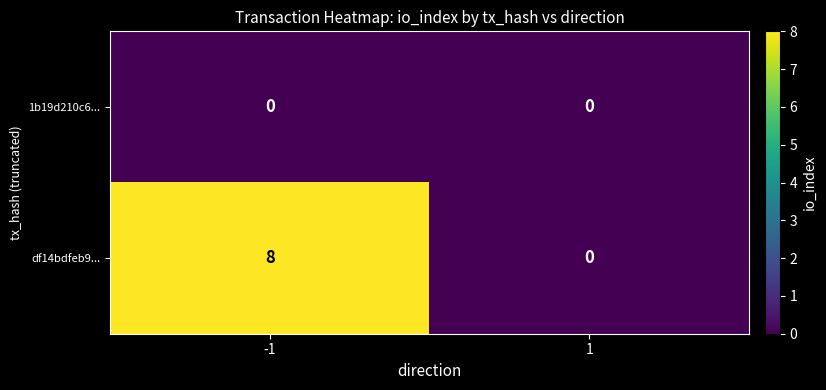

List the series in order of their overall mean, highest first.

df14bdfeb9..., 1b19d210c6...